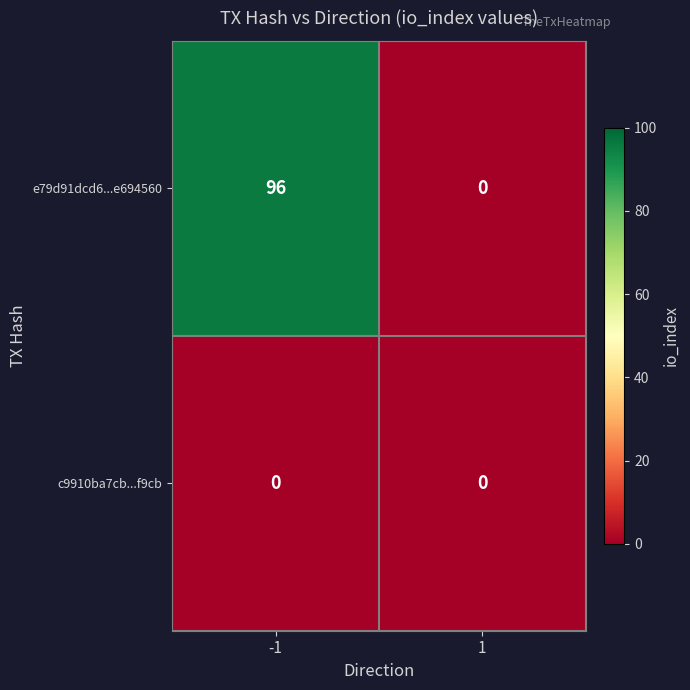

Which series has the largest total across all categories?

e79d91dcd6...e694560